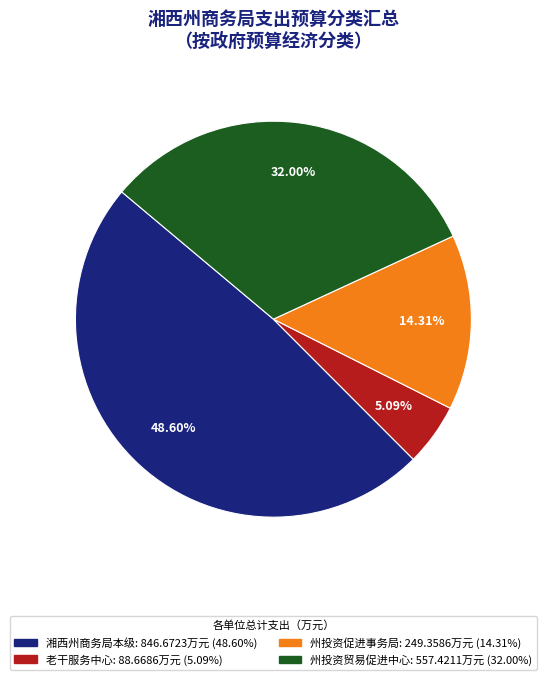

Does any single category account for the majority?

No